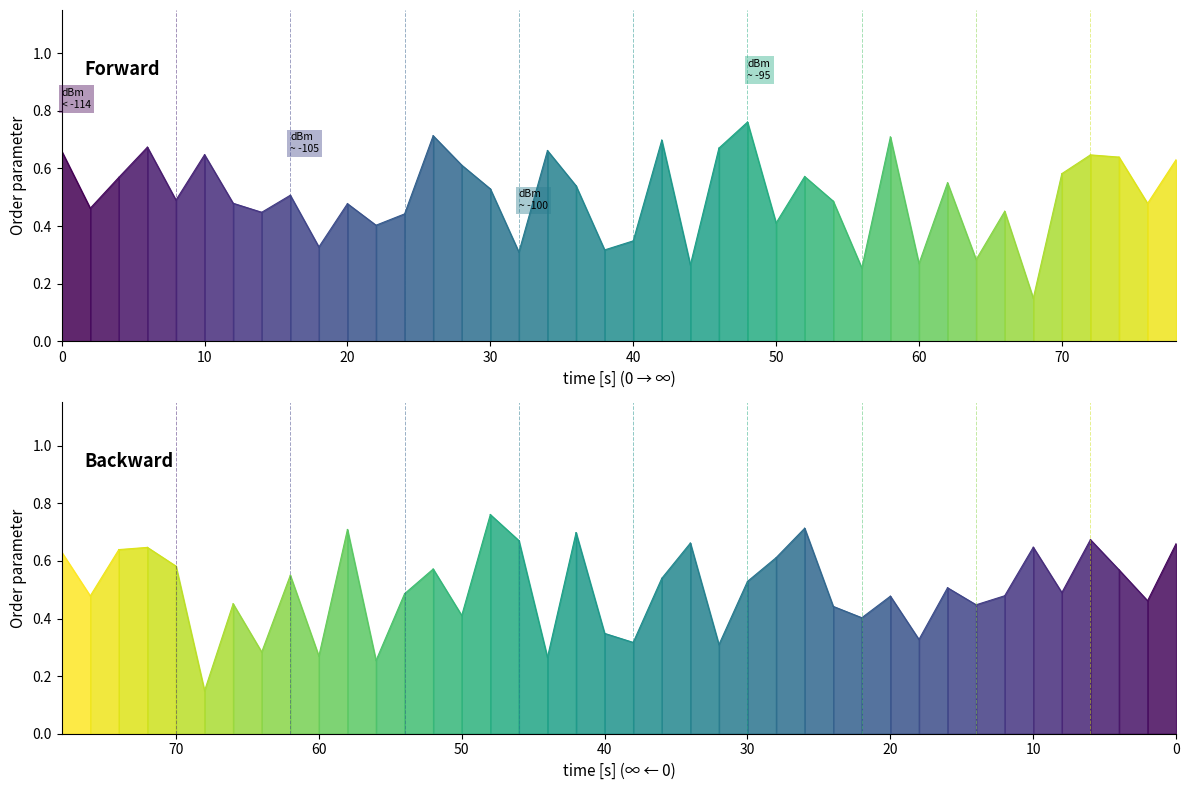

Is the value of intensity(dBm) backward at 0 greater than the value of intensity(dBm) at 10?

Yes